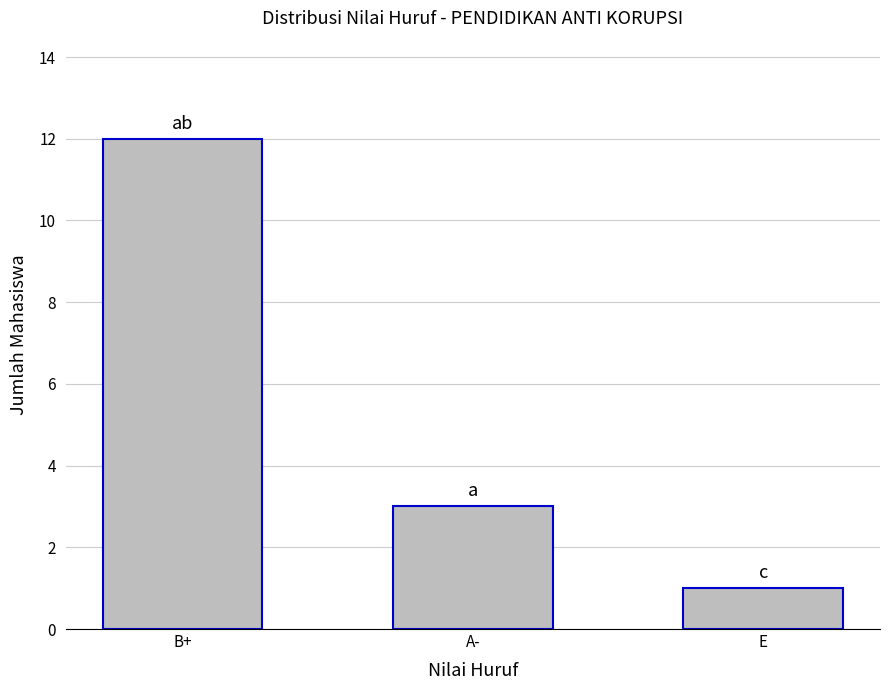

Where does the data first go above 3?

B+